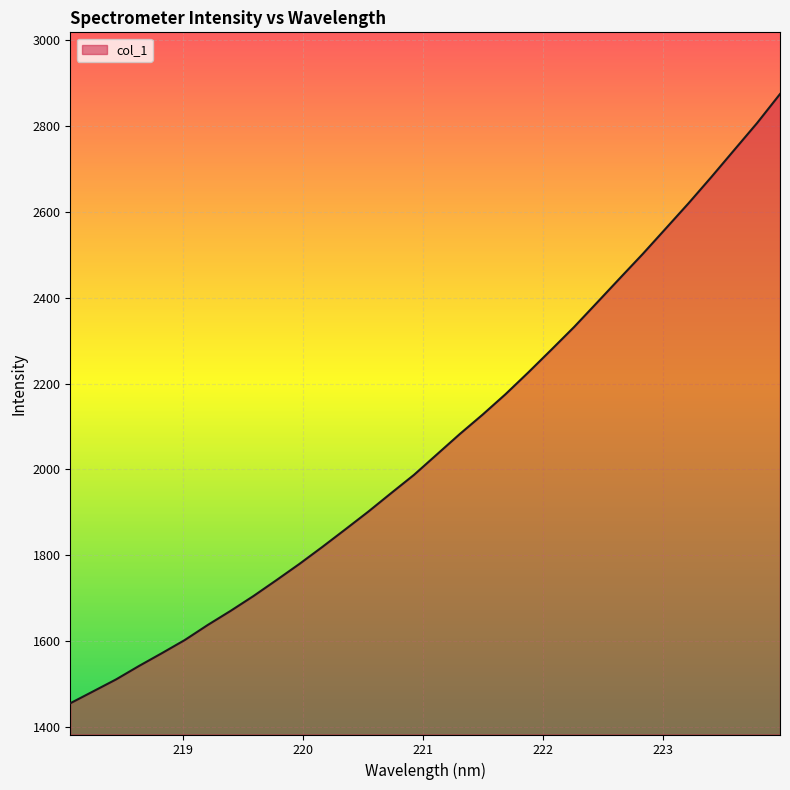

What is the difference between the maximum and minimum values?

1419.2